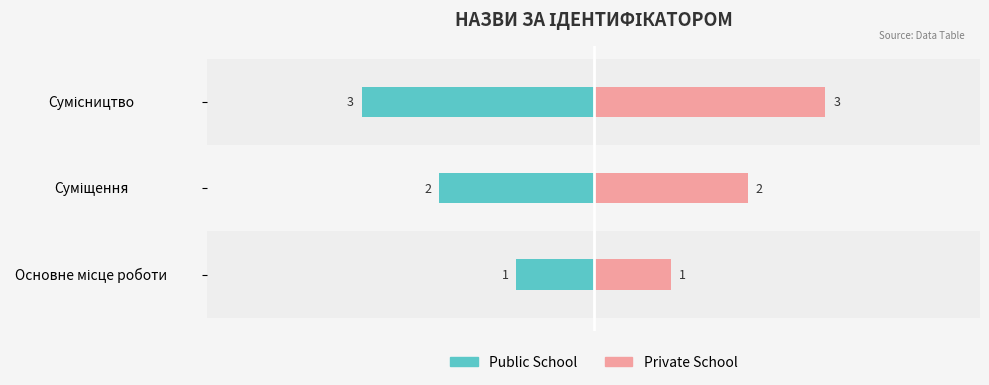

What is the value of the Public School bar at the 2nd from the left?

-2